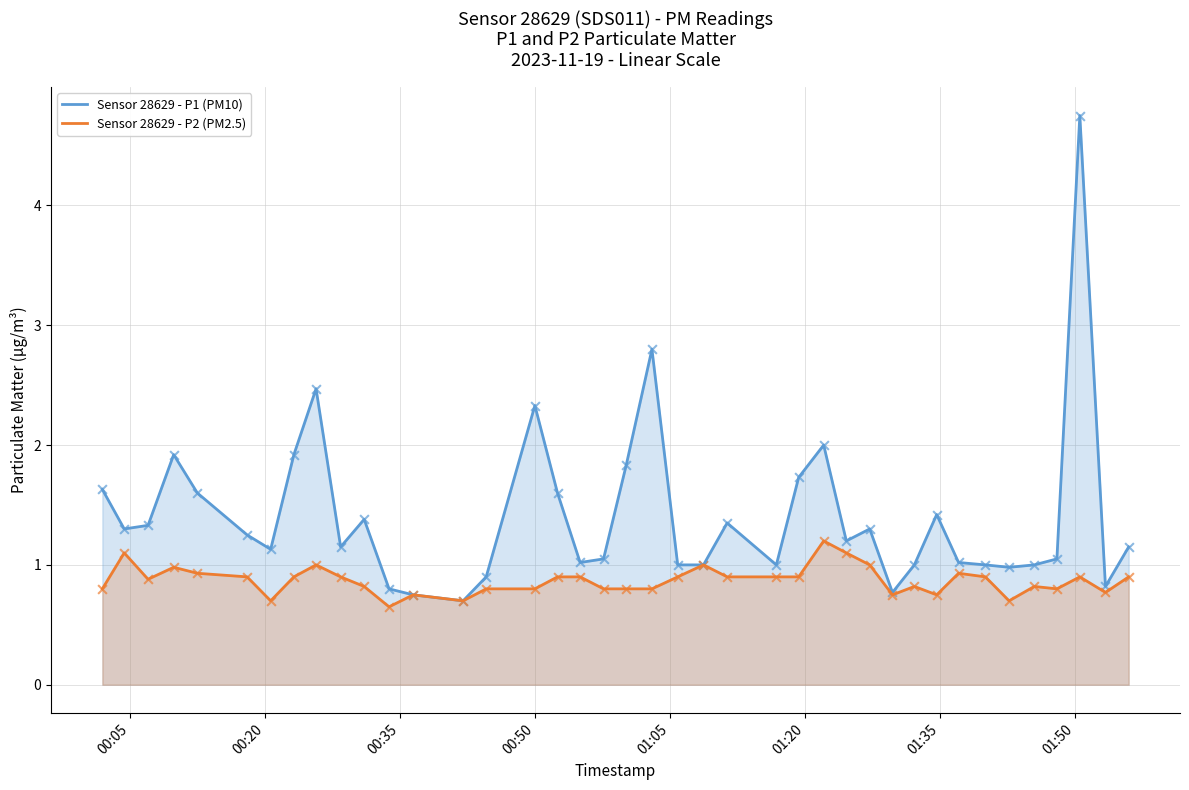

Which series has the widest spread of Y values?

Sensor 28629 - P1 (PM10)